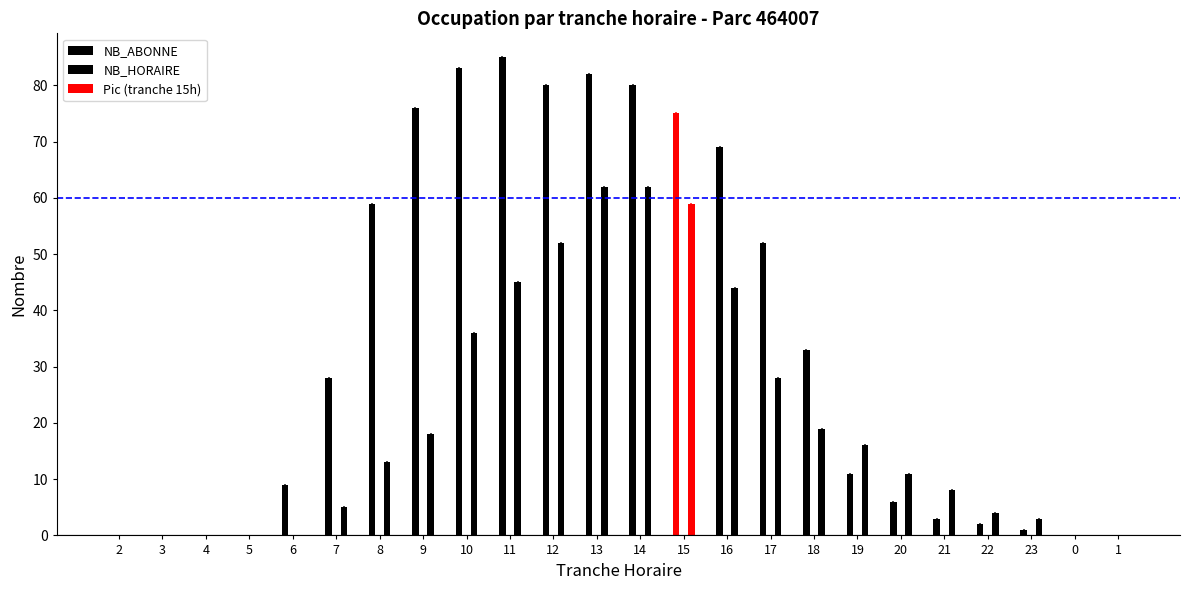

At 14, list the series in order from largest to smallest.

NB_HORAIRE, NB_ABONNE